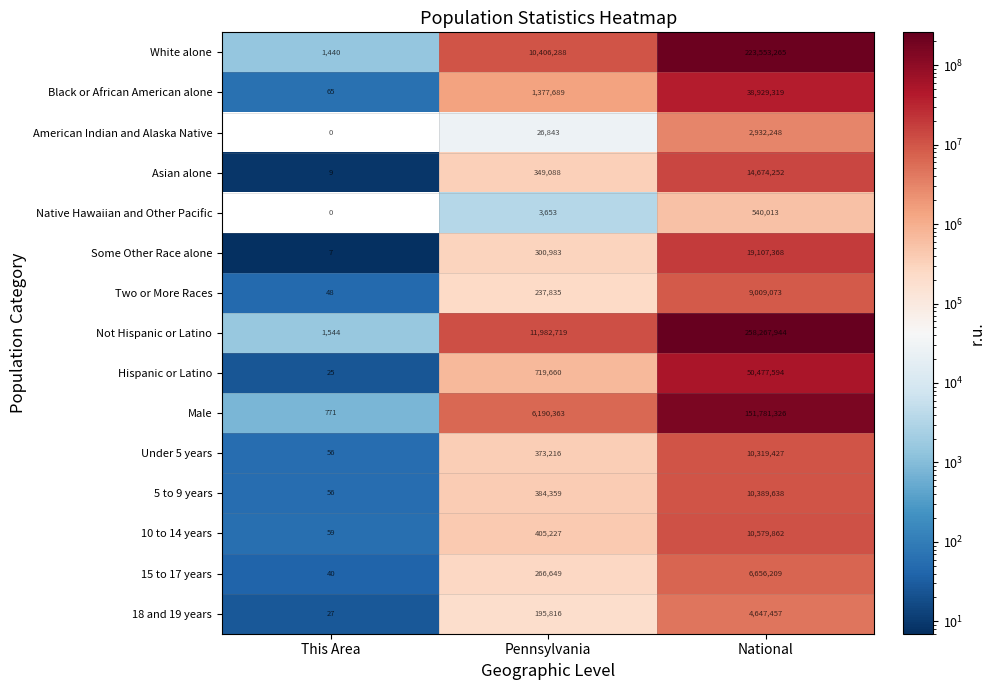

Which has a higher value, This Area or National?

National